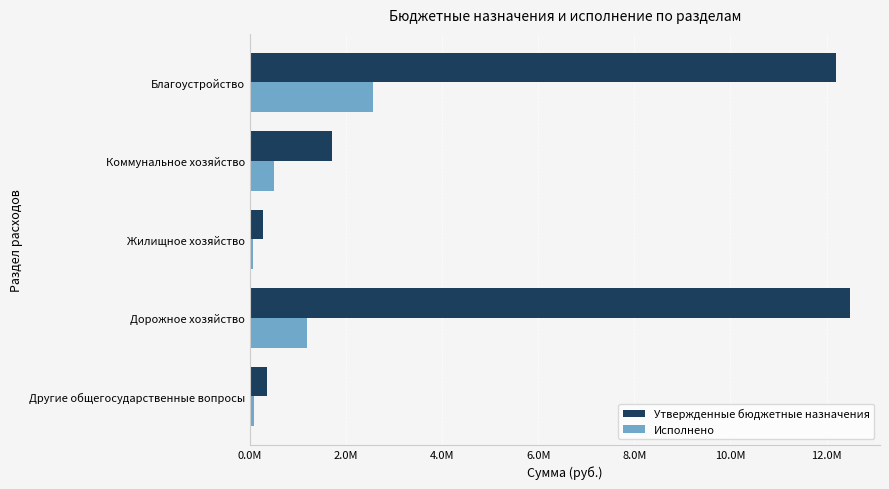

What are all the series names shown in the legend?

Утвержденные бюджетные назначения, Исполнено